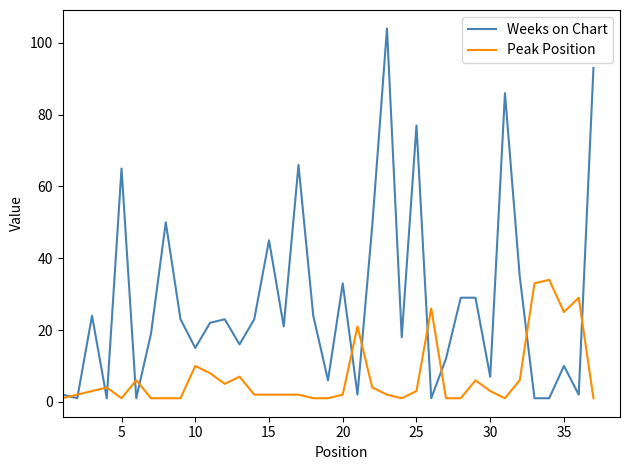

Does the chart display data point markers on the line(s)?

No